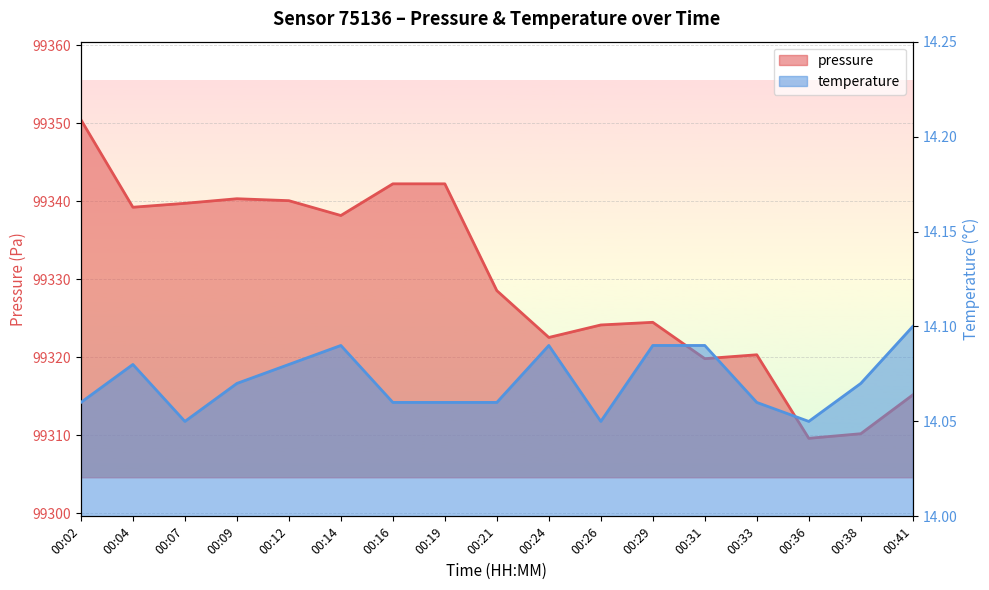

True or false: temperature has more than 0 interior local peaks.

True